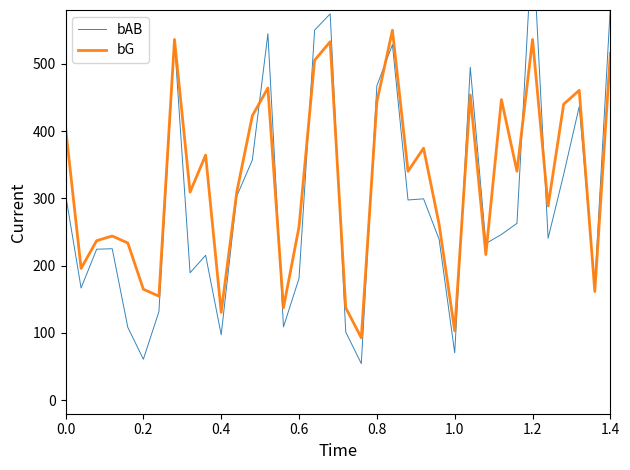

The value of bG at 1.4 is 179.0. True or false?

False